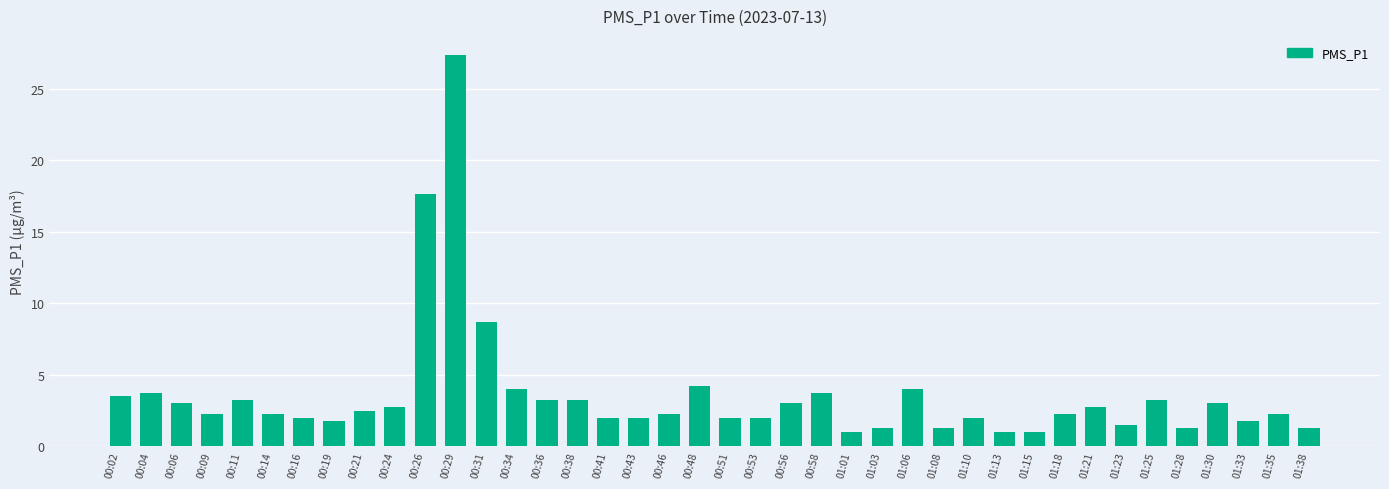

What is the average value?

3.6